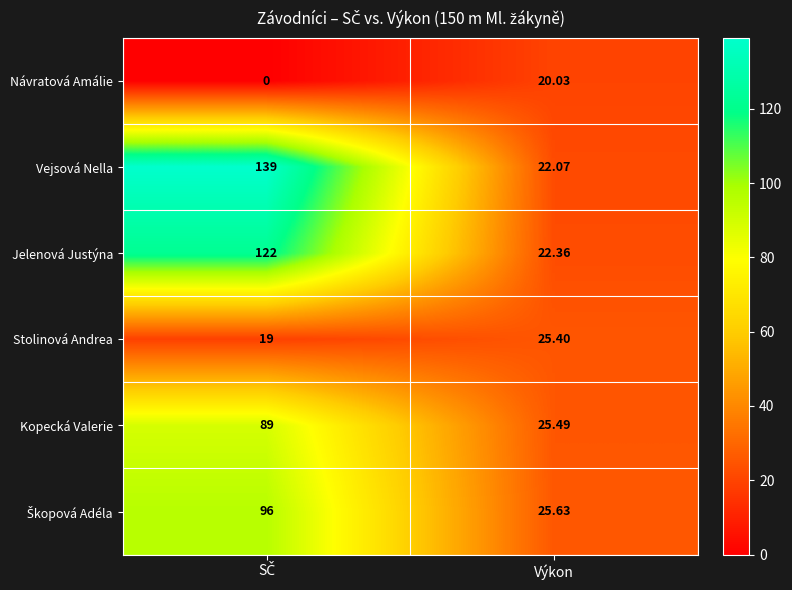

Is the value of Kopecká Valerie at Výkon greater than the value of Vejsová Nella at Výkon?

Yes